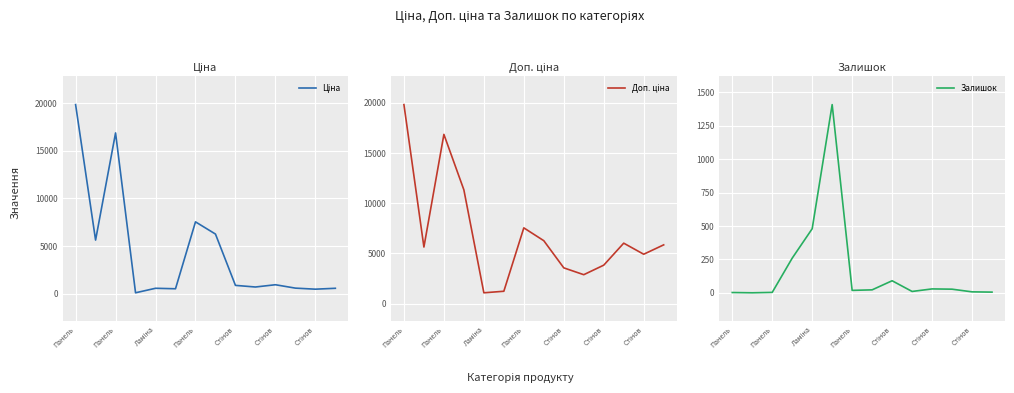

What is the sum of the Ціна values at Панель and 9?

6355.6